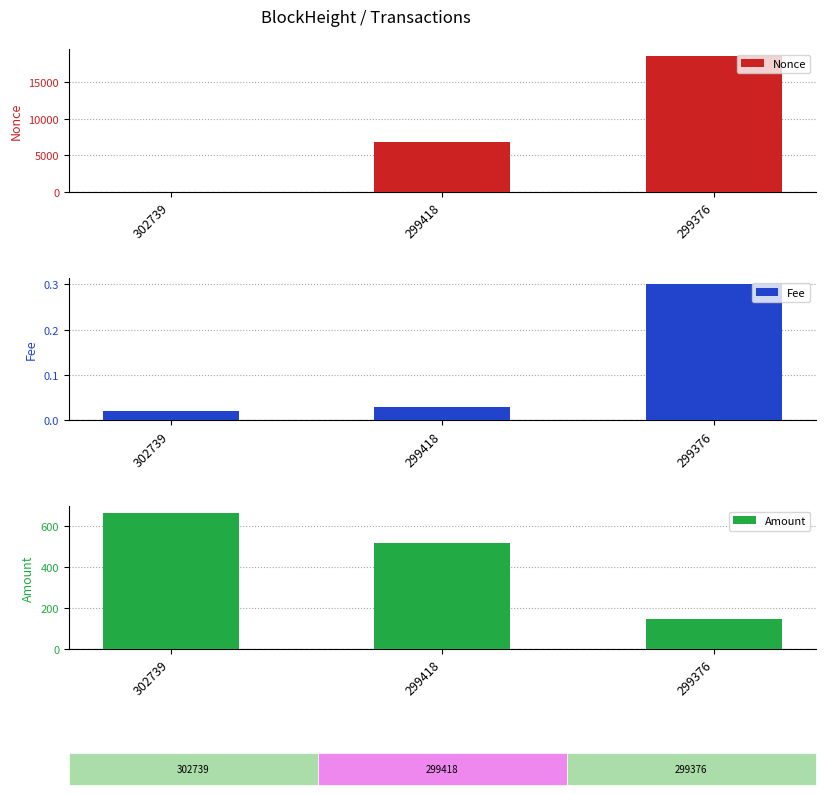

At which label does Amount first exceed 520?

302739